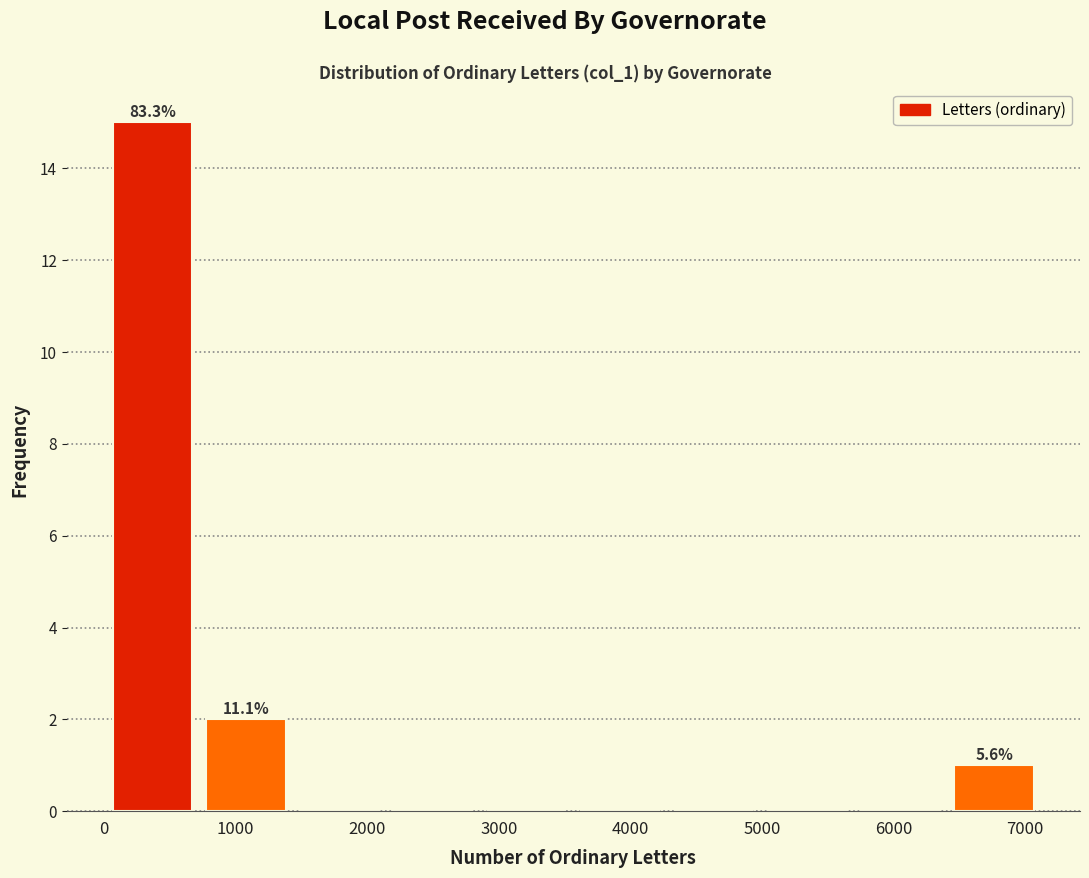

Which range on the x-axis has the tallest bar?

0 to 700